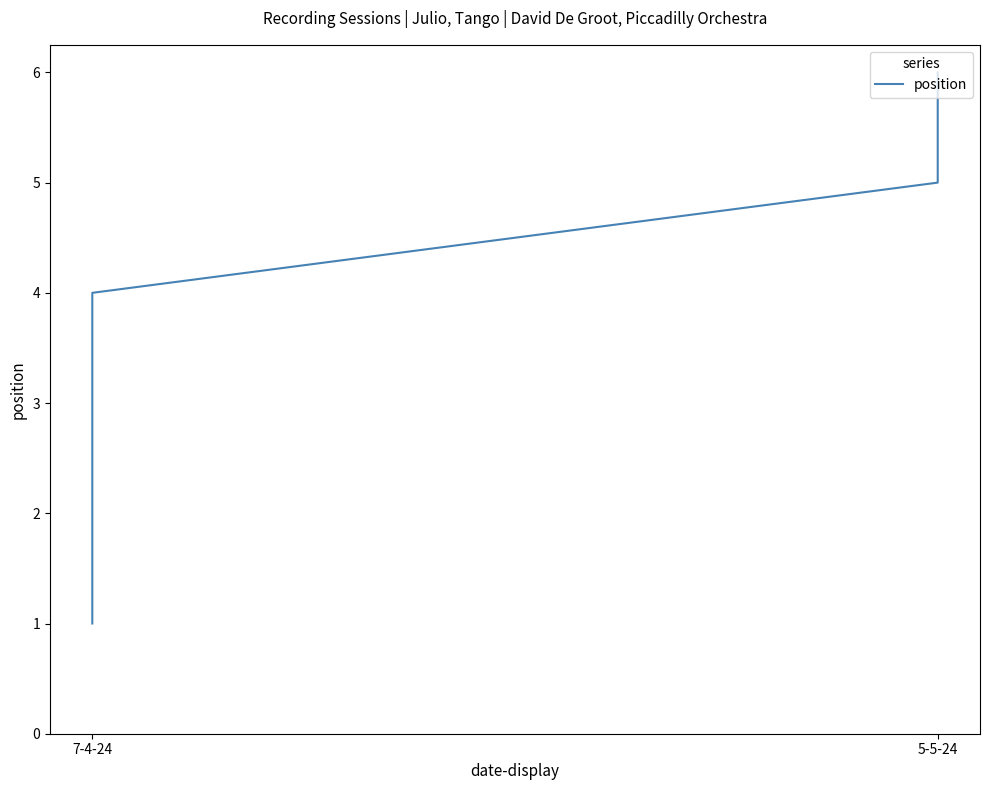

How many lines are shown in the chart?

1